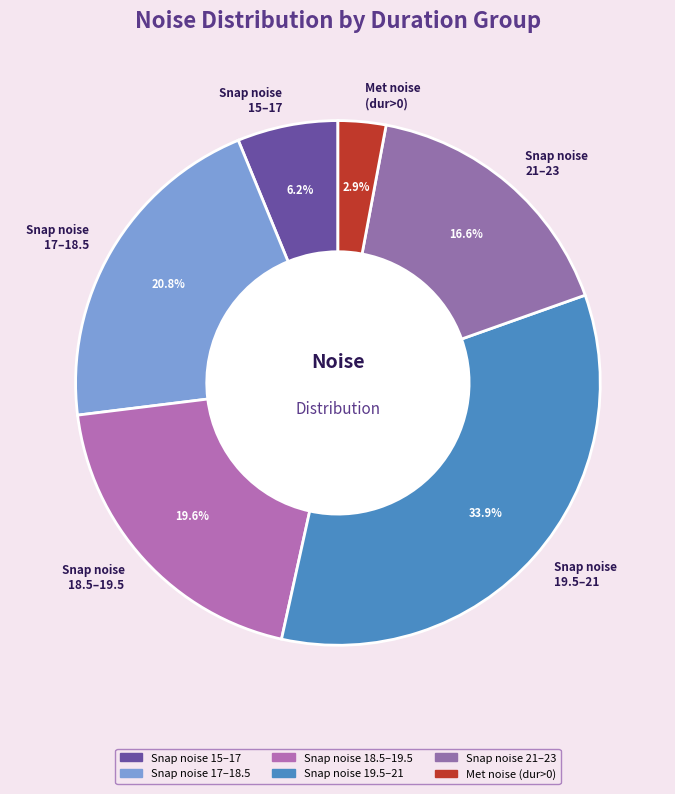

What is the ratio of the value at Snap noise 17–18.5 to the value at Snap noise 19.5–21?

0.6